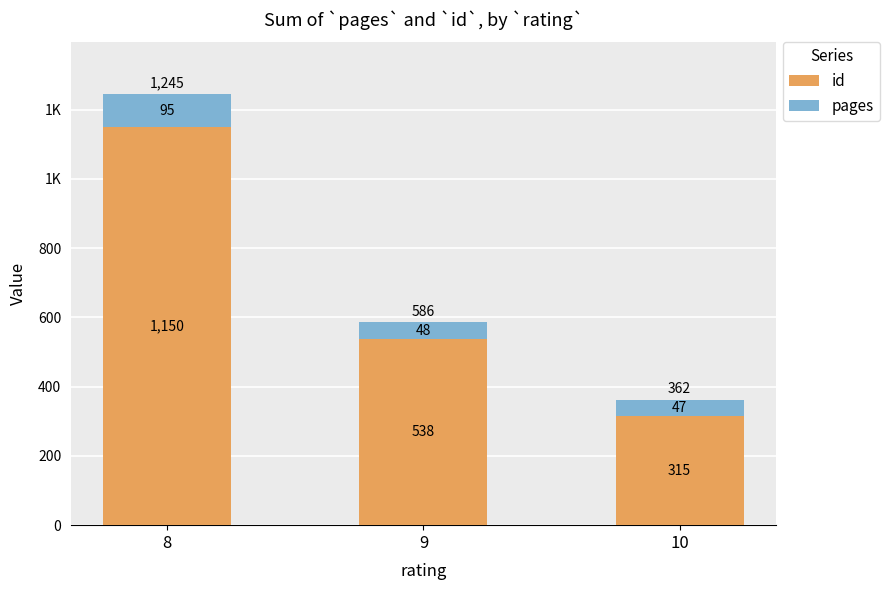

Does the chart contain stacked bars?

Yes